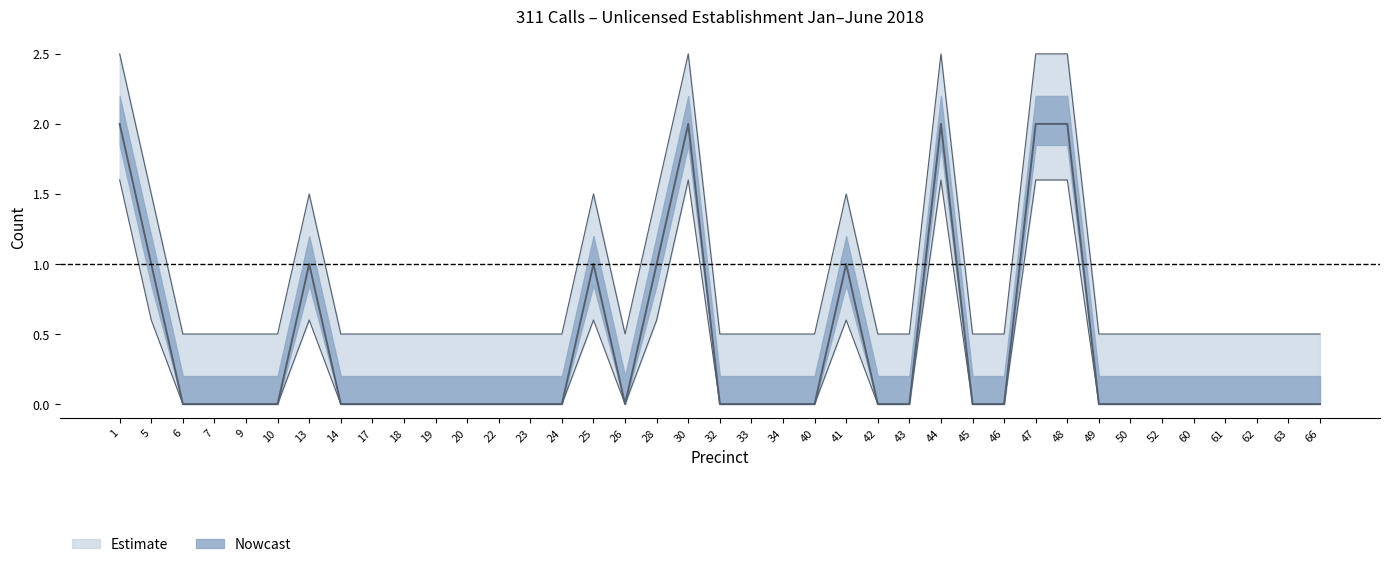

What is the difference between the maximum and second lowest values?

2.0